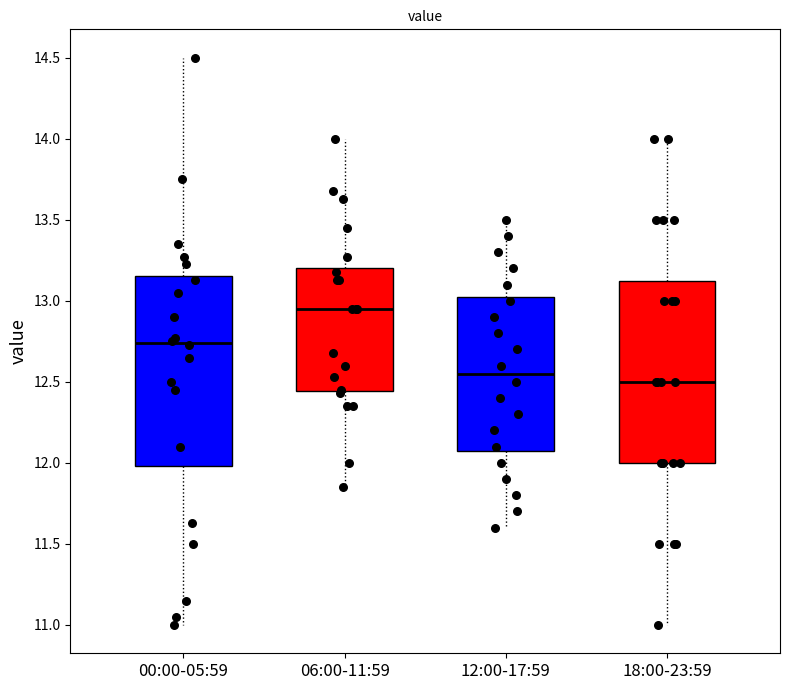

Which box's median line is the highest?

06:00-11:59